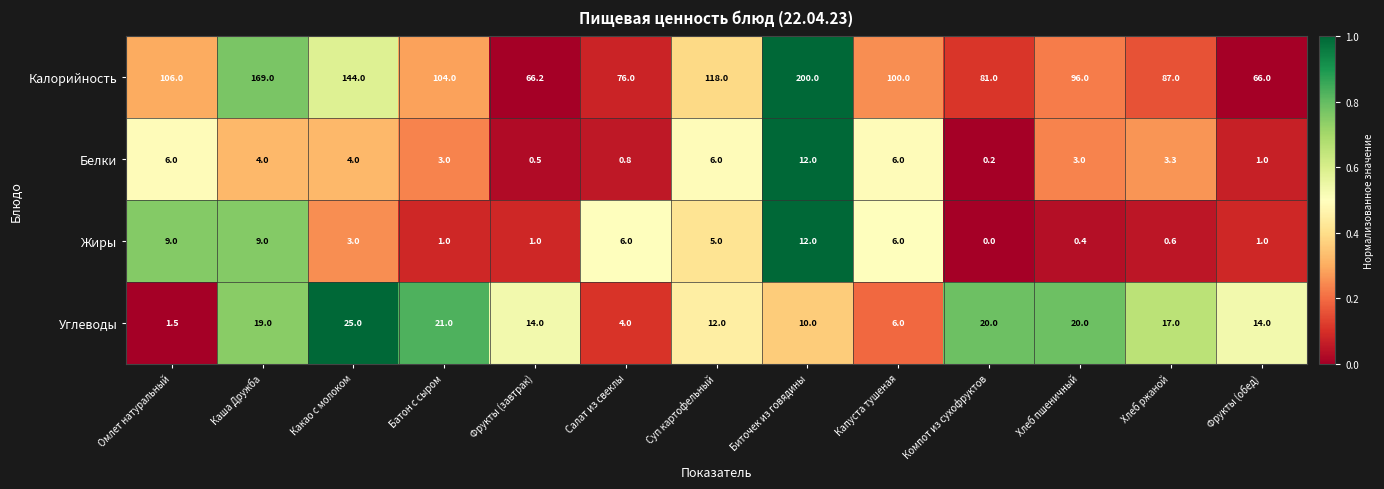

How many series are shown in this chart?

4